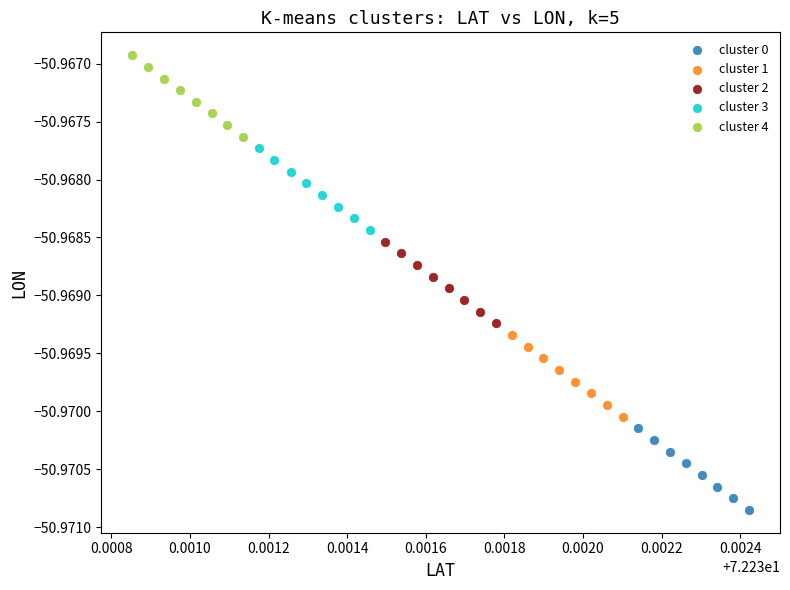

What are all the series names shown in the legend?

cluster 0, cluster 1, cluster 2, cluster 3, cluster 4